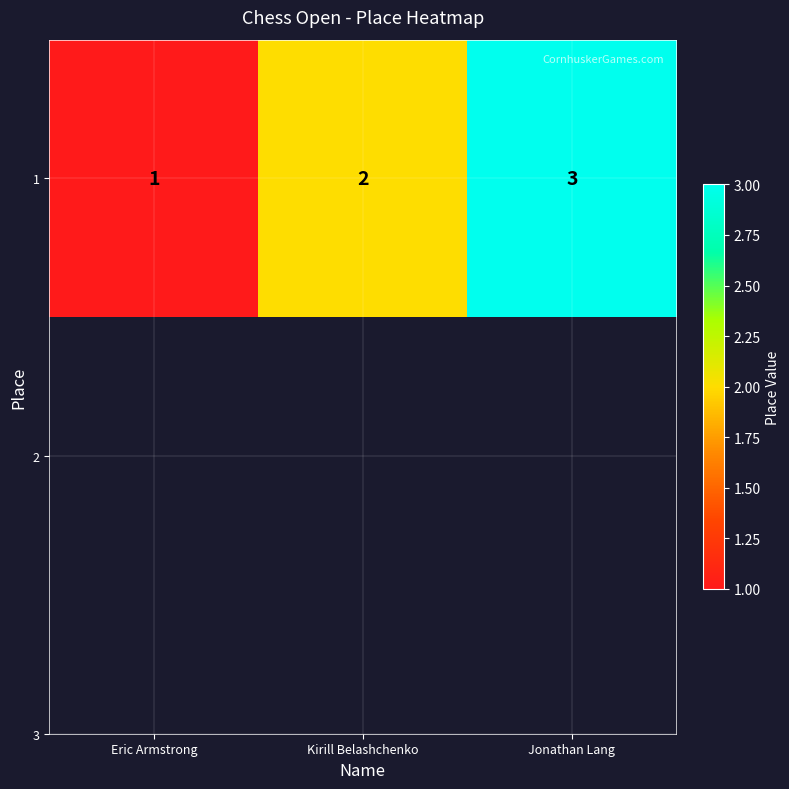

Reading left to right, extract all data points from this chart.

1	2	3